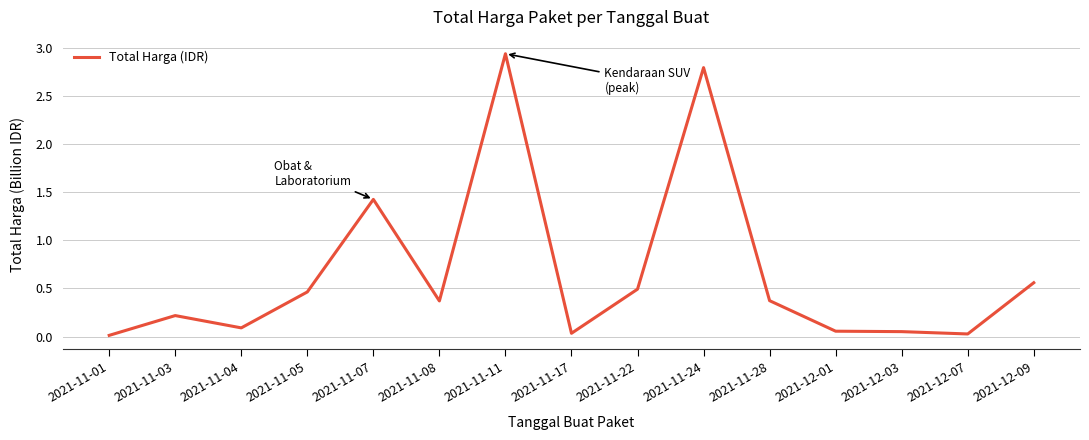

What position from the left is 2021-11-24?

10